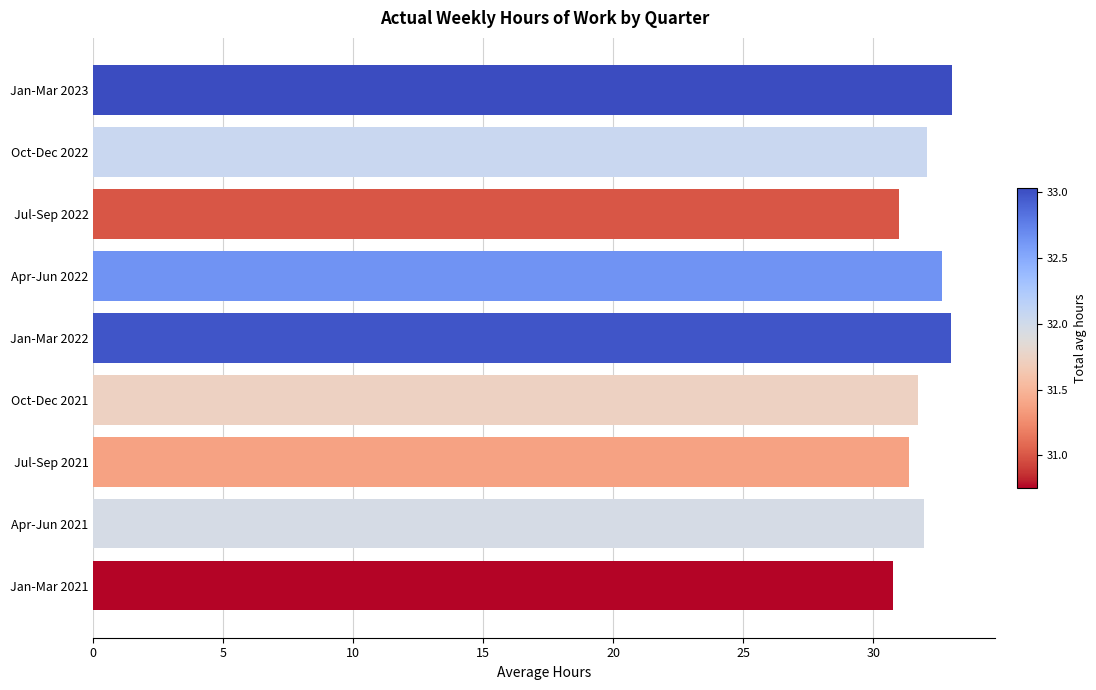

What is the maximum value shown in the chart?

33.0